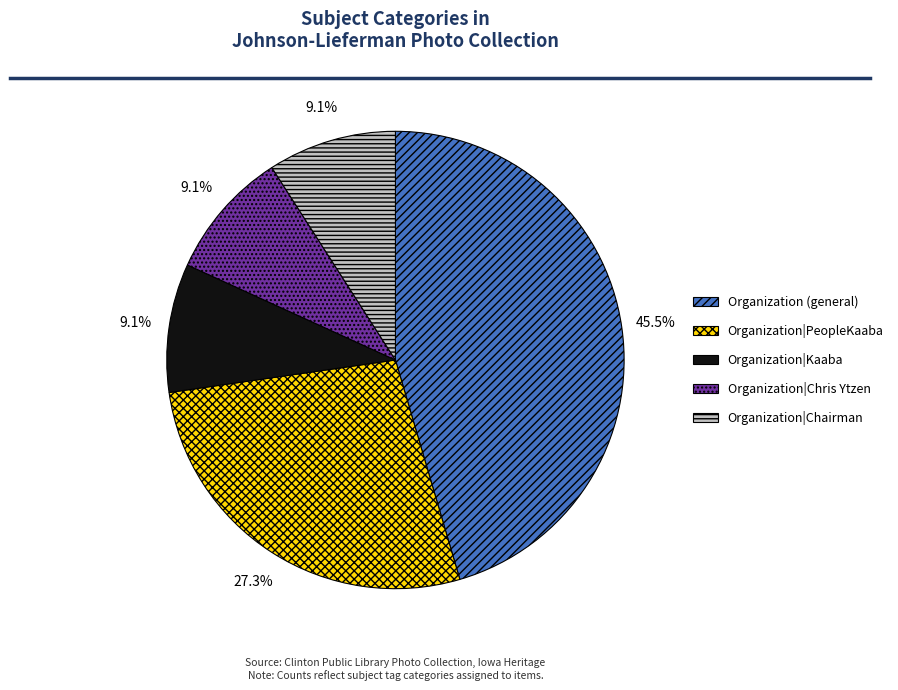

What percentage is the Organization|PeopleKaaba slice, to the nearest percent?

27%